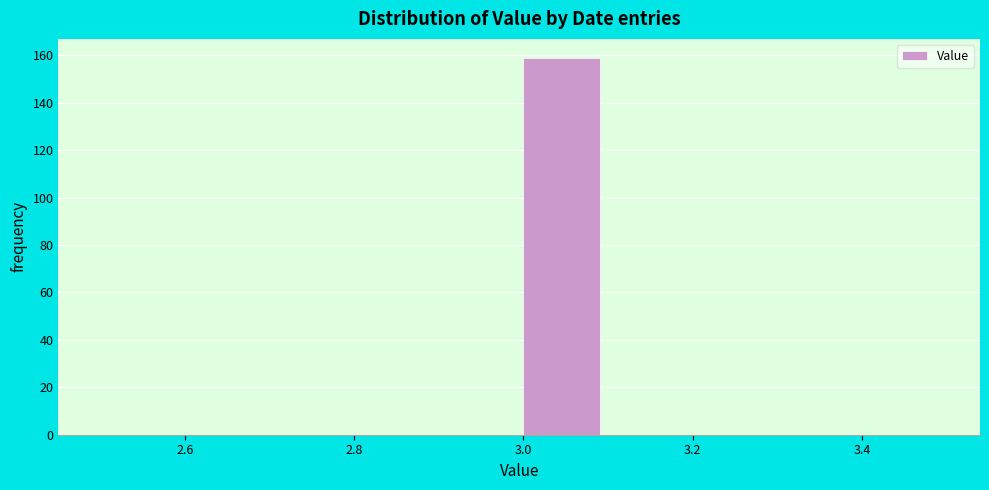

What is the height of the bar covering 3.0 to 3.1 on the x-axis? The values are not printed on the chart, so give them approximately, as read against the axis.

160